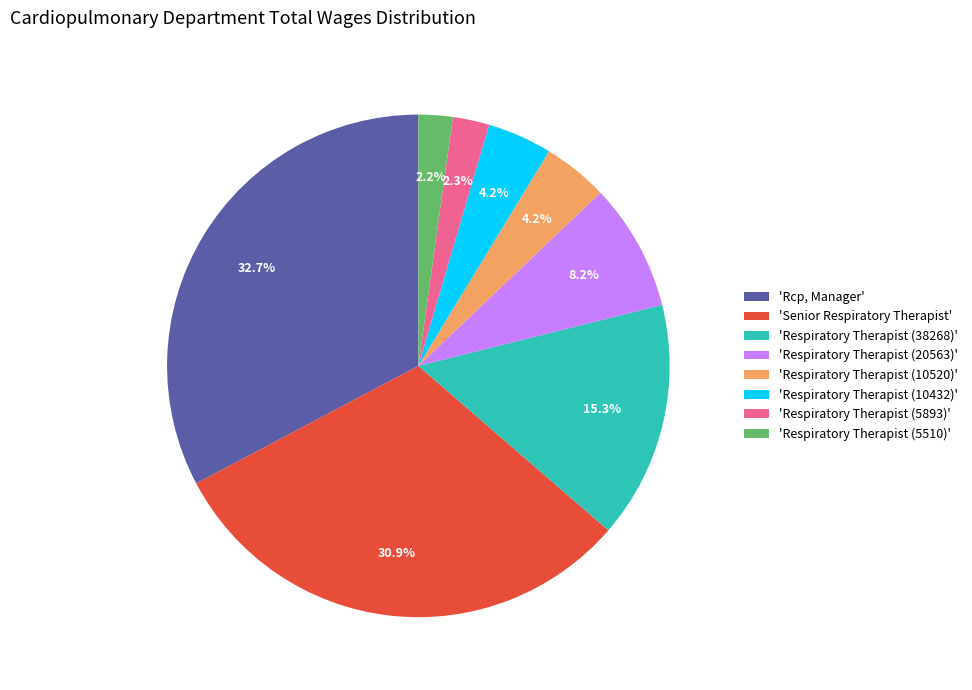

Does any single category account for the majority?

No